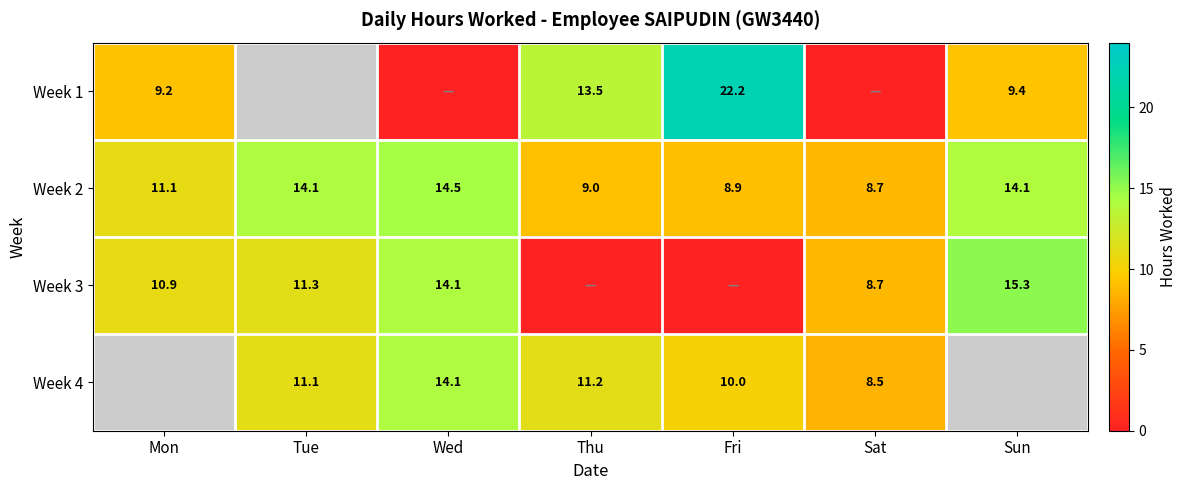

Is the value of Week 2 at Fri greater than the value of Week 3 at Mon?

No